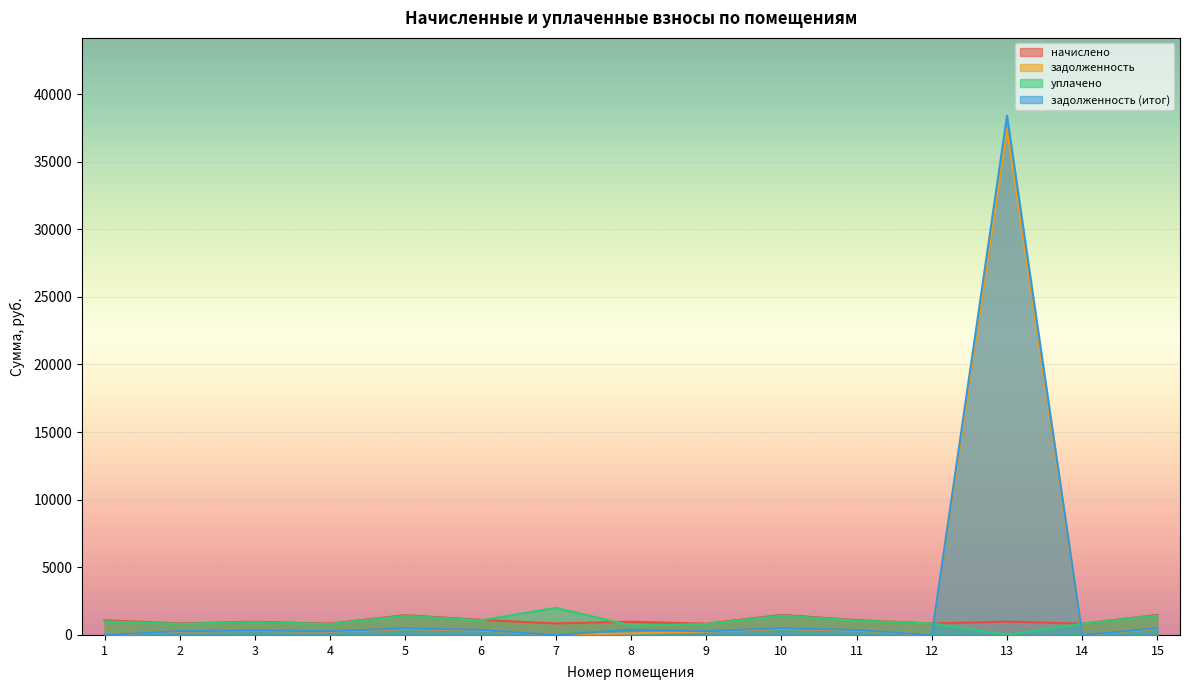

How many intersections are there between начислено and задолженность (итог)?

2